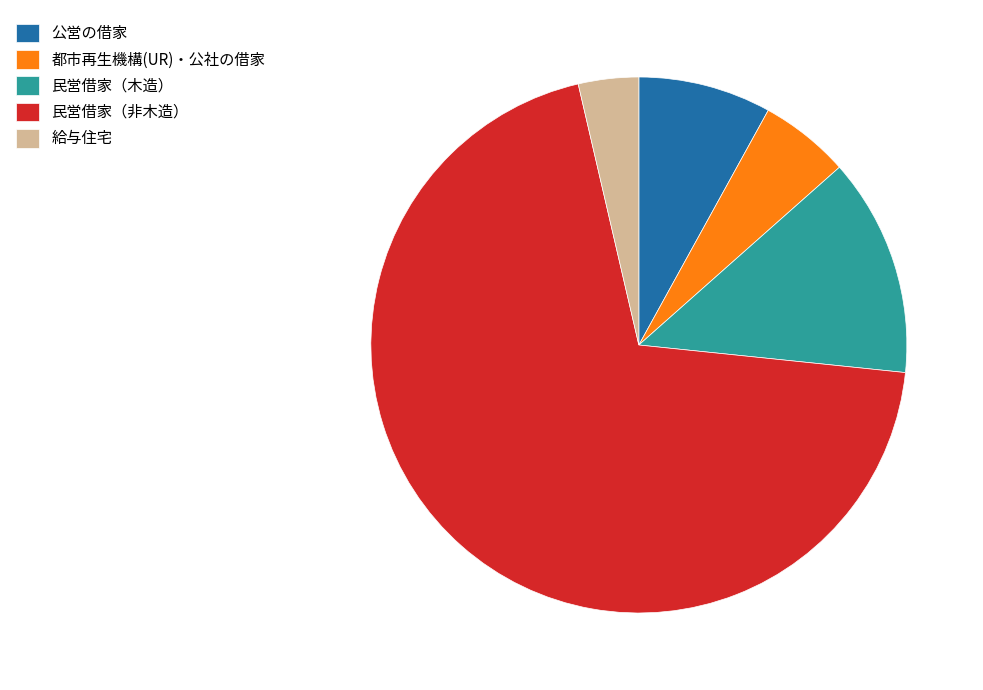

Is it true that 民営借家（非木造） is 78% of the pie?

False